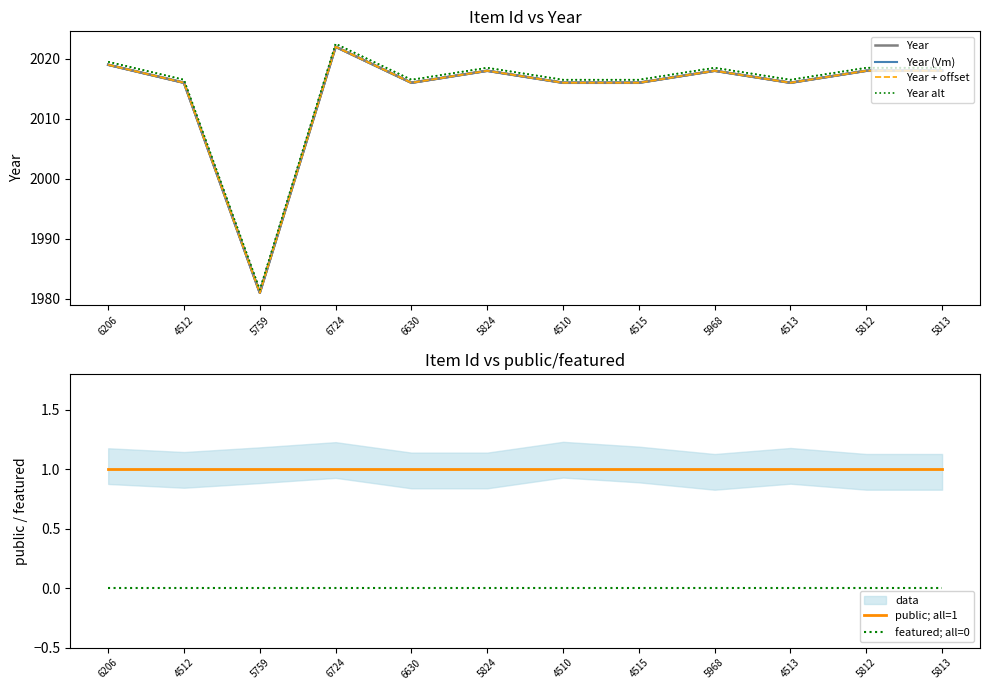

Reading left to right, extract all data points from this chart.

Year: 2019.0	2016.0	1981.0	2022.0	2016.0	2018.0	2016.0	2016.0	2018.0	2016.0	2018.0	2018.0
Year (Vm): 2019.0	2016.0	1981.0	2022.0	2016.0	2018.0	2016.0	2016.0	2018.0	2016.0	2018.0	2018.0
Year + offset: 2019.0	2016.0	1981.0	2022.0	2016.0	2018.0	2016.0	2016.0	2018.0	2016.0	2018.0	2018.0
Year alt: 2019.5	2016.5	1981.5	2022.5	2016.5	2018.5	2016.5	2016.5	2018.5	2016.5	2018.5	2018.5
public; all=1: 1.0	1.0	1.0	1.0	1.0	1.0	1.0	1.0	1.0	1.0	1.0	1.0
featured; all=0: 0.0	0.0	0.0	0.0	0.0	0.0	0.0	0.0	0.0	0.0	0.0	0.0